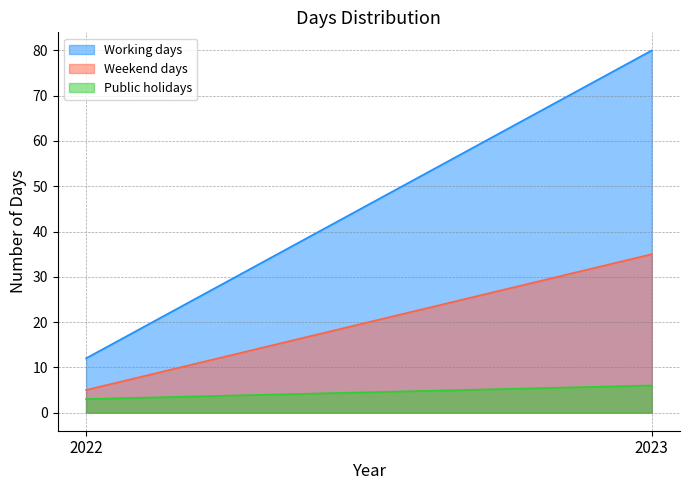

Read the Working days value at 2022, to the nearest 5.

10